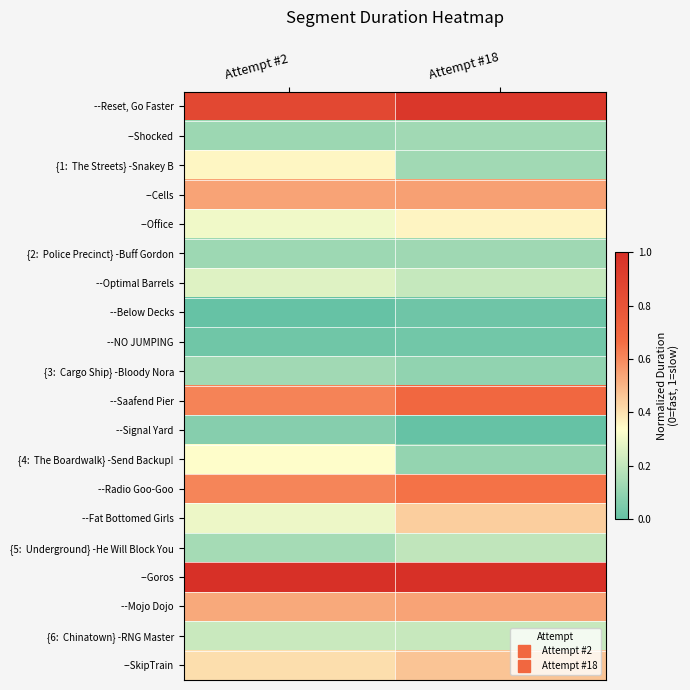

How many series are shown in this chart?

20